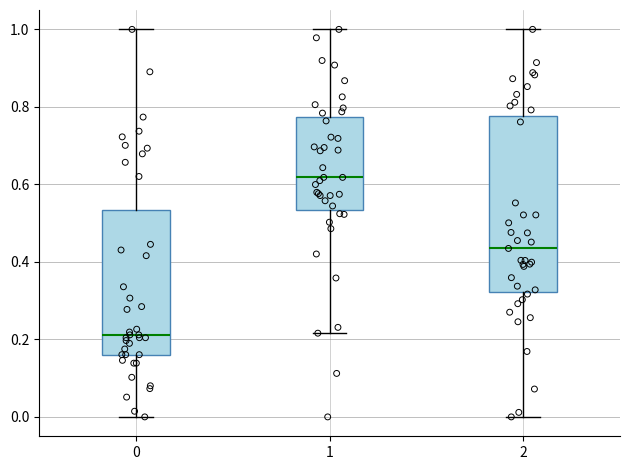

Reading left to right, transcribe this box plot: for each box, give where its median line is, the range the box spans, and where its two whiskers end, as read against the y-axis. The values are not printed on the chart, so give them approximately, as read against the axis.

0: median 0.22, box 0.16 to 0.54, whiskers 0.00 to 1.00
1: median 0.62, box 0.54 to 0.78, whiskers 0.22 to 1.00
2: median 0.44, box 0.32 to 0.78, whiskers 0.00 to 1.00